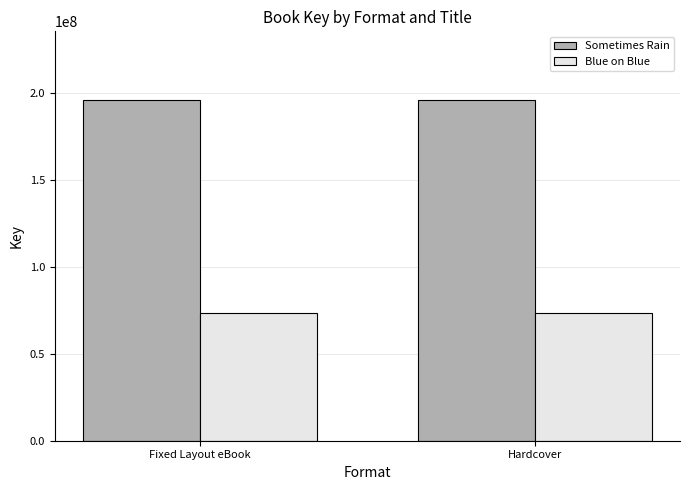

The value of Blue on Blue at Fixed Layout eBook is 129687155. True or false?

False